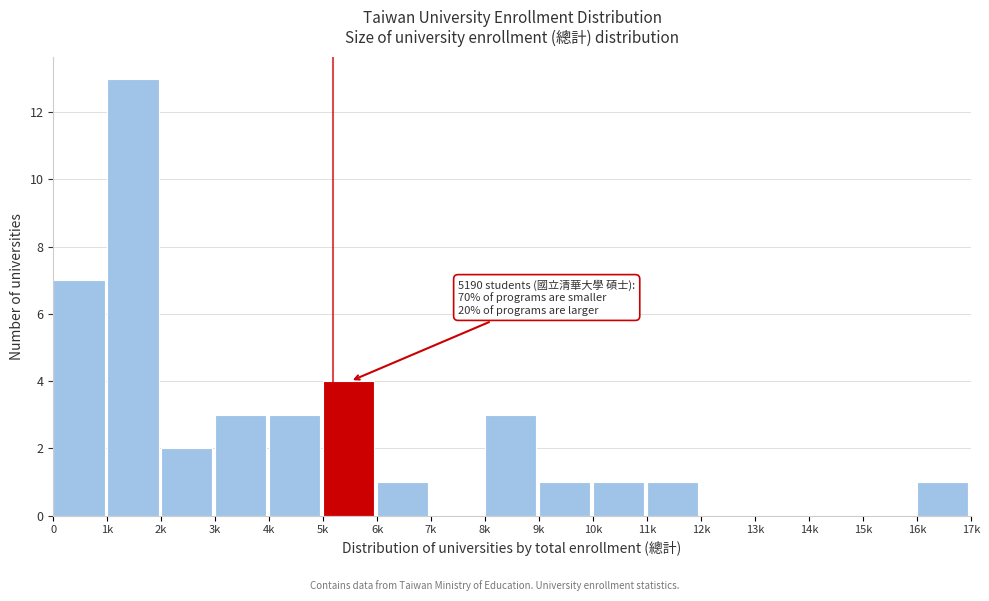

Reading left to right, transcribe all the data shown in this chart.

0=7	1k=13	2k=2	3k=3	4k=3	5k=4	6k=1	7k=0	8k=3	9k=1	10k=1	11k=1	12k=0	13k=0	14k=0	15k=0	16k=1